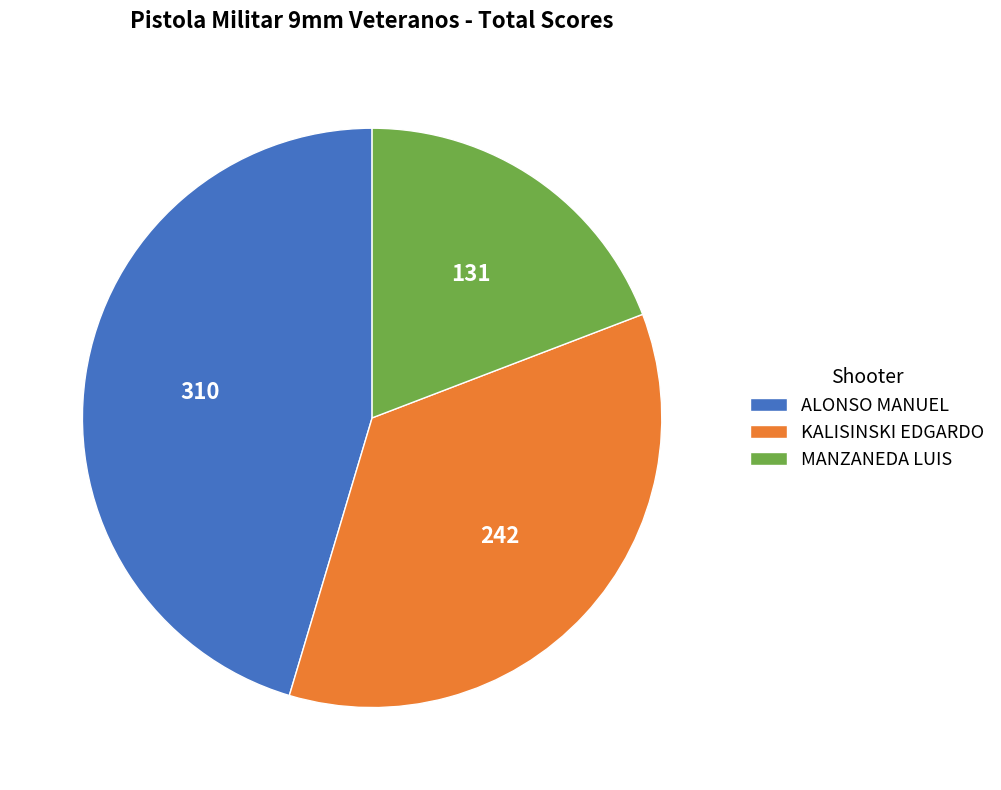

Which has a higher value, KALISINSKI EDGARDO or ALONSO MANUEL?

ALONSO MANUEL